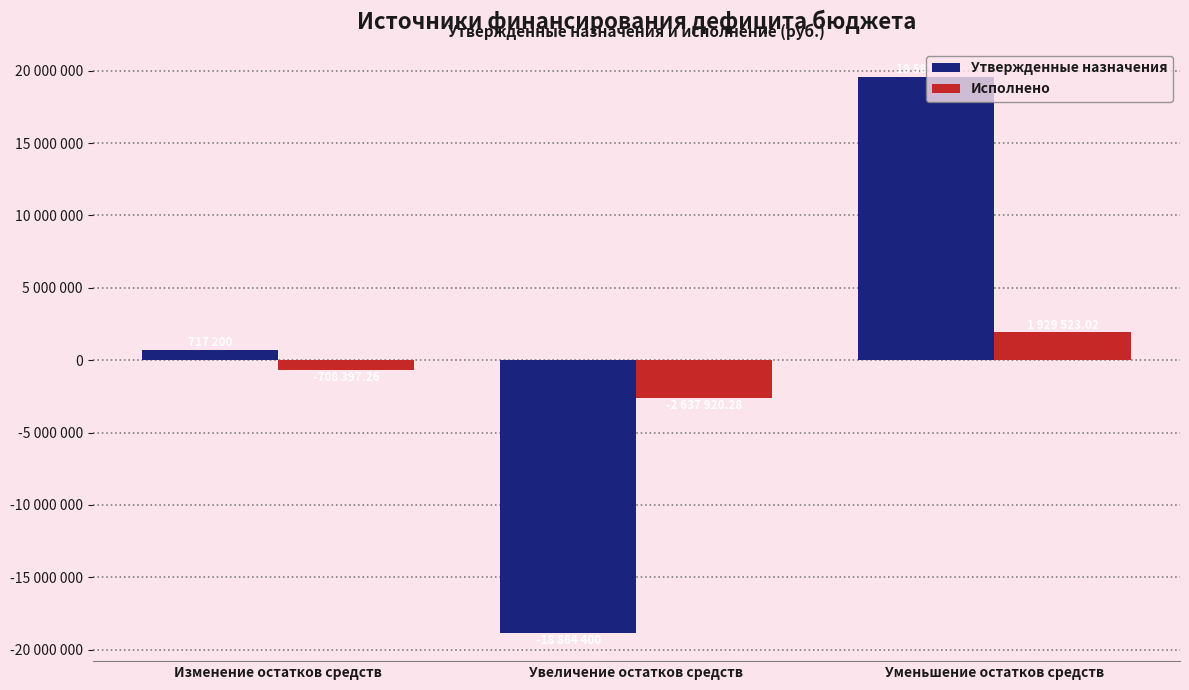

At which label does Исполнено first exceed -708397?

Уменьшение остатков средств